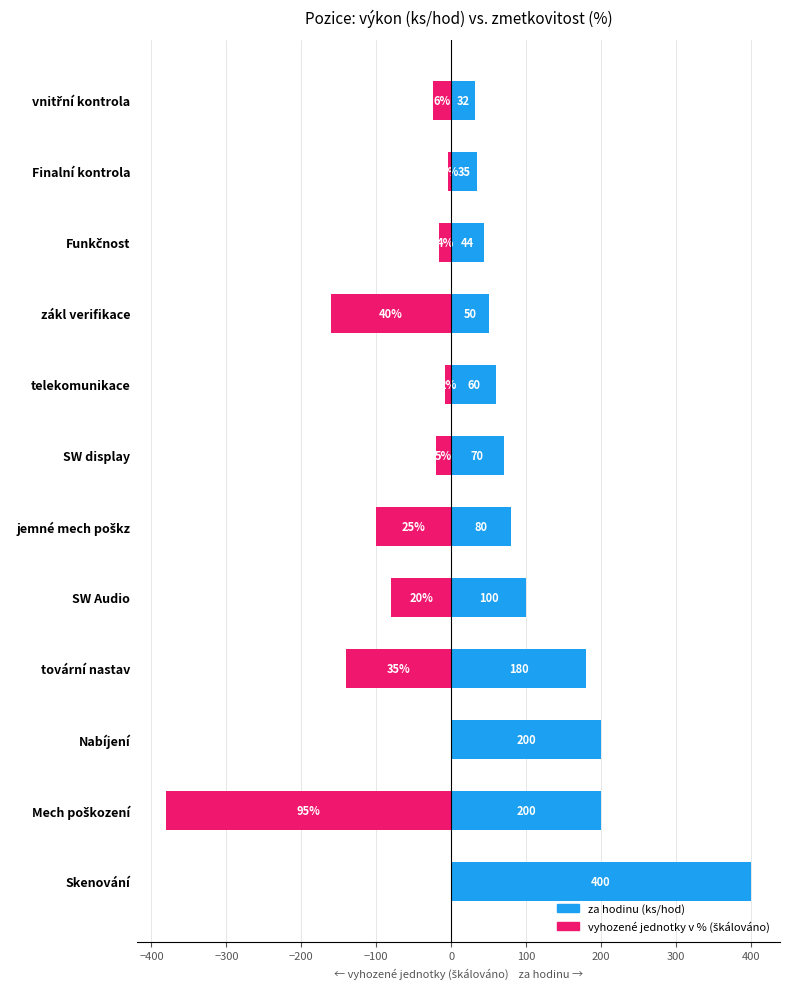

Which series has the widest spread of values?

vyhozené jednotky v %